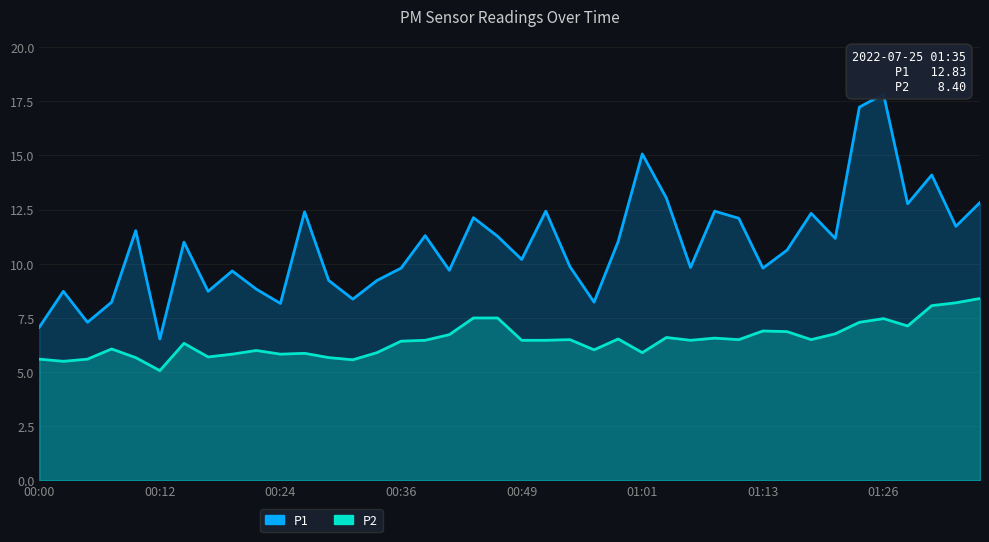

True or false: P1 has a value of 2.8 at 01:04.

False